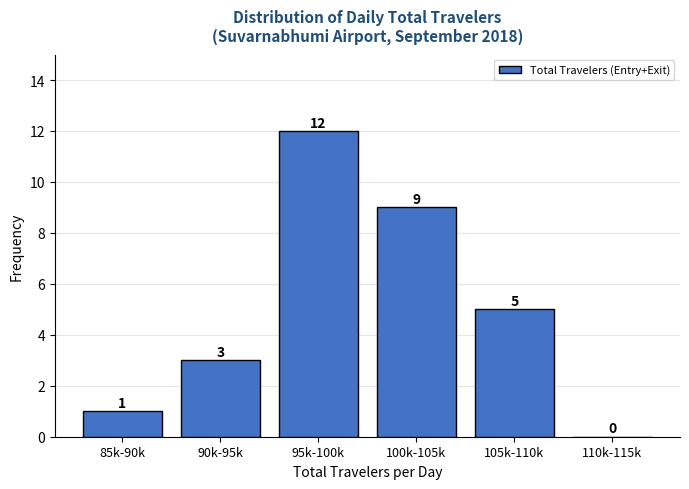

The chart shows a value of 0 at 110k-115k. True or false?

True